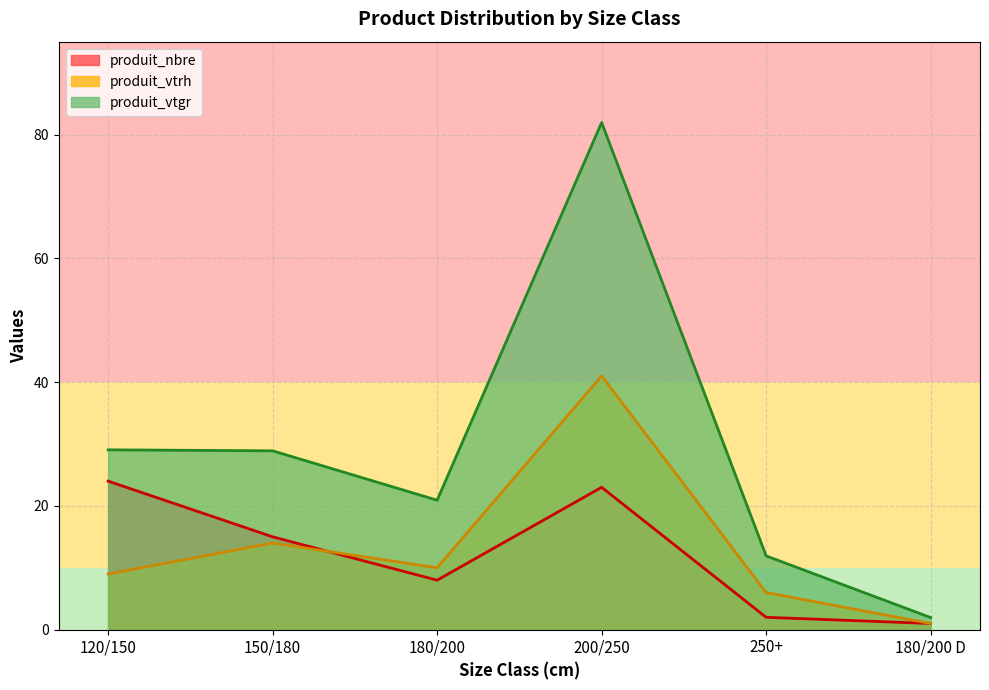

What are all the series names shown in the legend?

produit_nbre, produit_vtrh, produit_vtgr